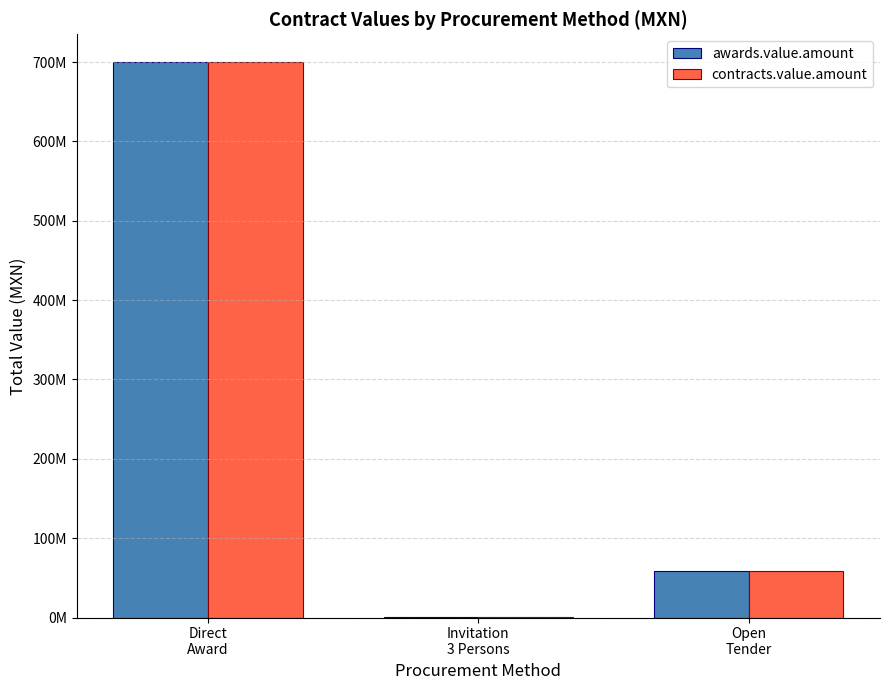

Are the bars horizontal?

No